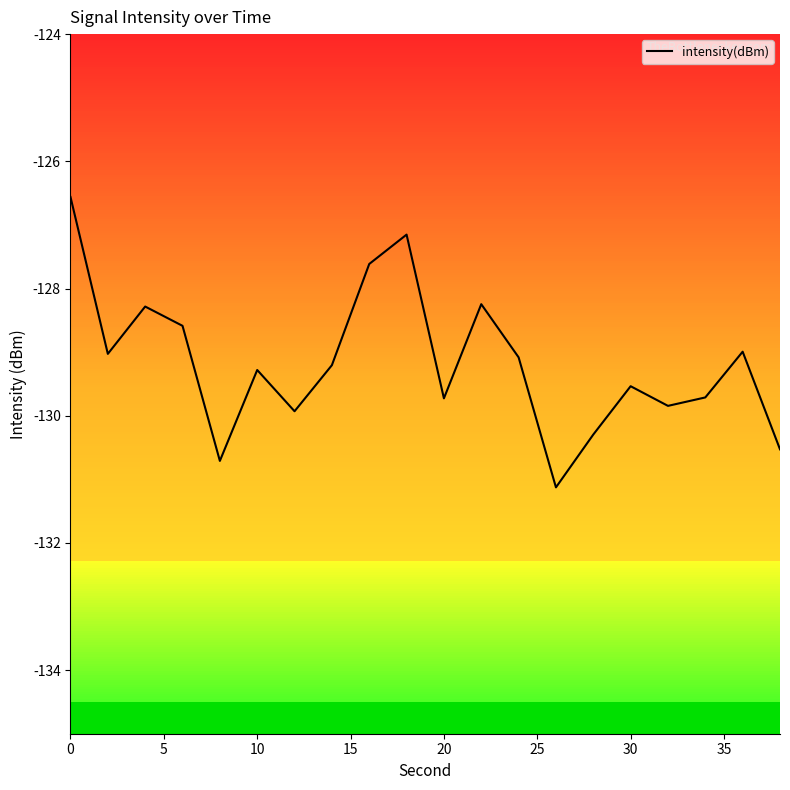

What is the smallest value displayed?

-131.1